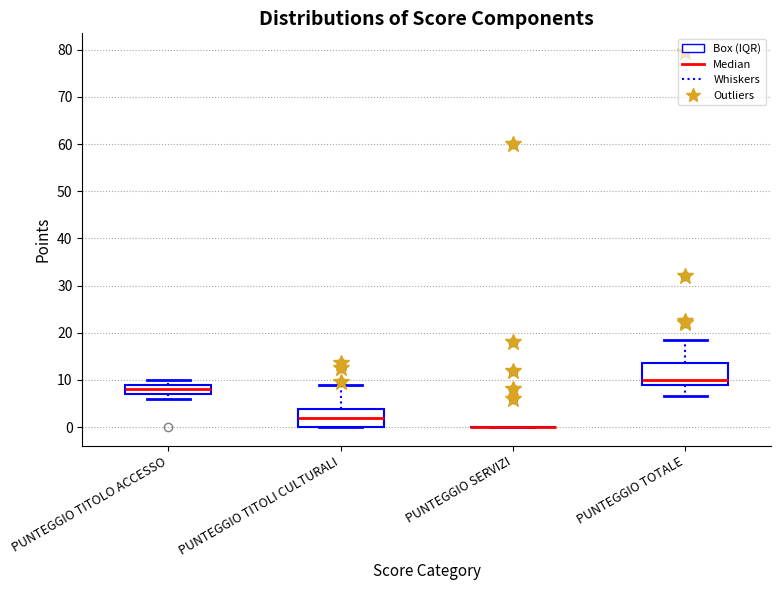

Reading left to right, read every box against the y-axis: the position of its median line, the range the box covers, and the ends of its whiskers. The values are not printed on the chart, so give them approximately, as read against the axis.

PUNTEGGIO TITOLO ACCESSO: median 8, box 7 to 9, whiskers 6 to 10
PUNTEGGIO TITOLI CULTURALI: median 2, box 0 to 4, whiskers 0 to 9
PUNTEGGIO SERVIZI: box collapsed to a line at 0, whiskers 0 to 0
PUNTEGGIO TOTALE: median 10, box 9 to 14, whiskers 7 to 19